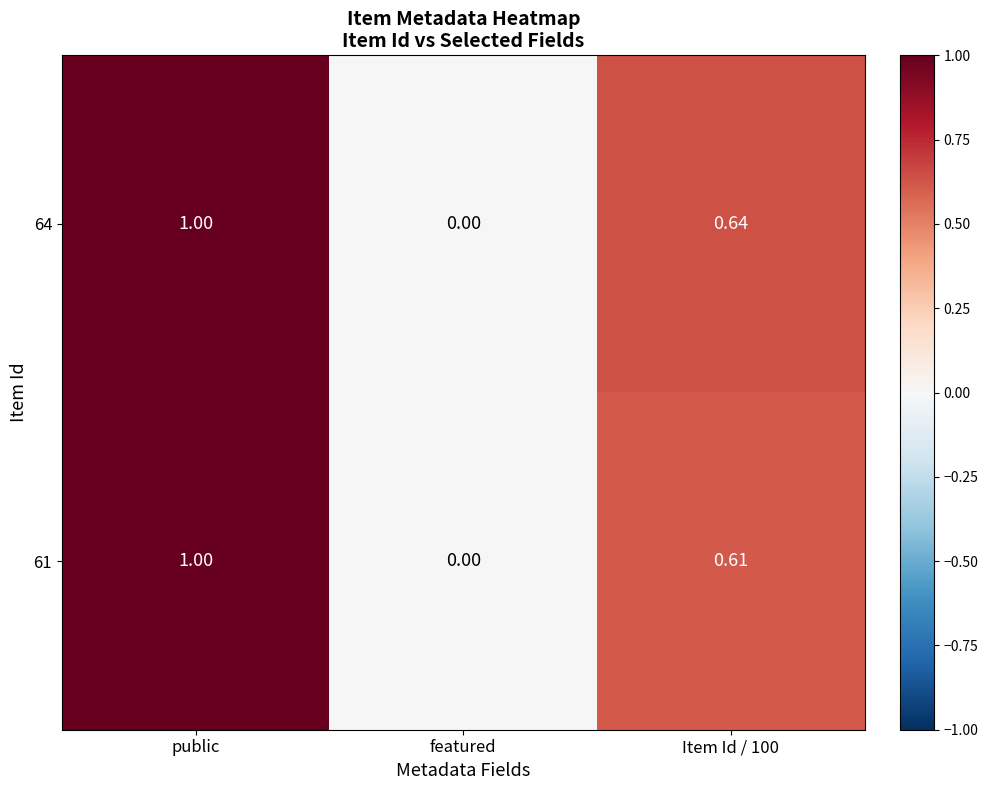

Is the value of 64 at featured greater than the value of 61 at Item Id / 100?

No